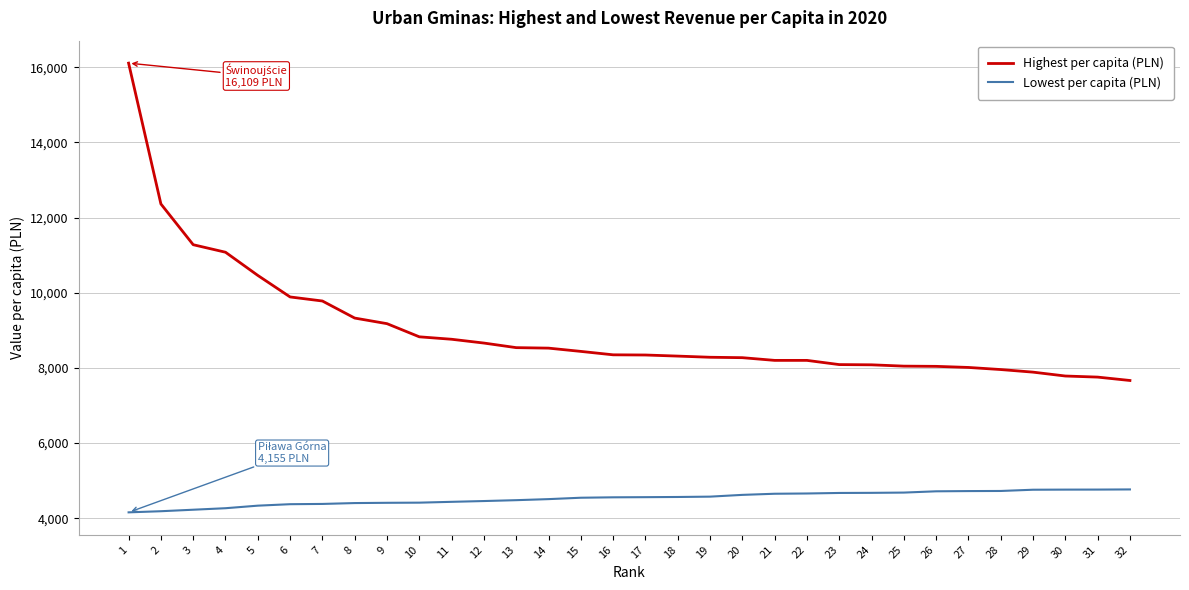

Where does the Highest per capita (PLN) series first go above 8347?

1